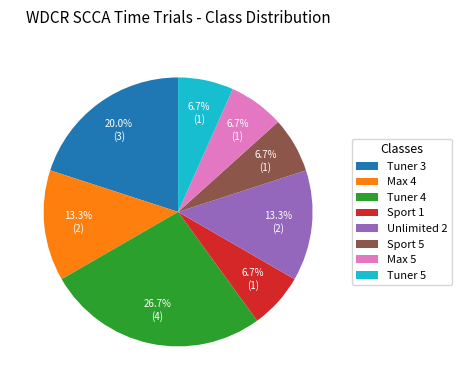

The Max 5 slice represents 7% of the pie. True or false?

True